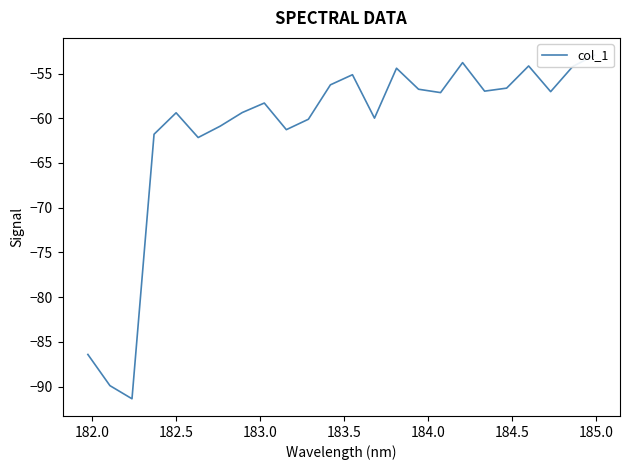

Count the number of categories in the chart.

24